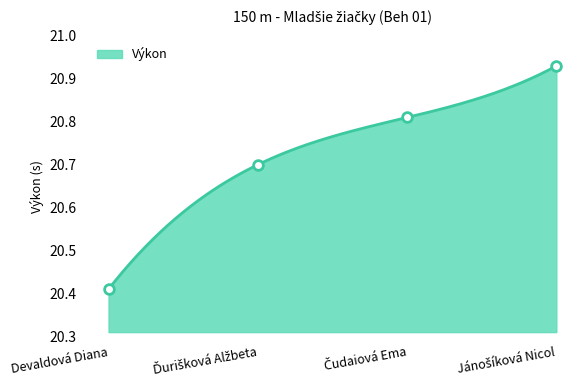

Reading left to right, what are all the values shown in this chart?

20.4	20.7	20.8	20.9